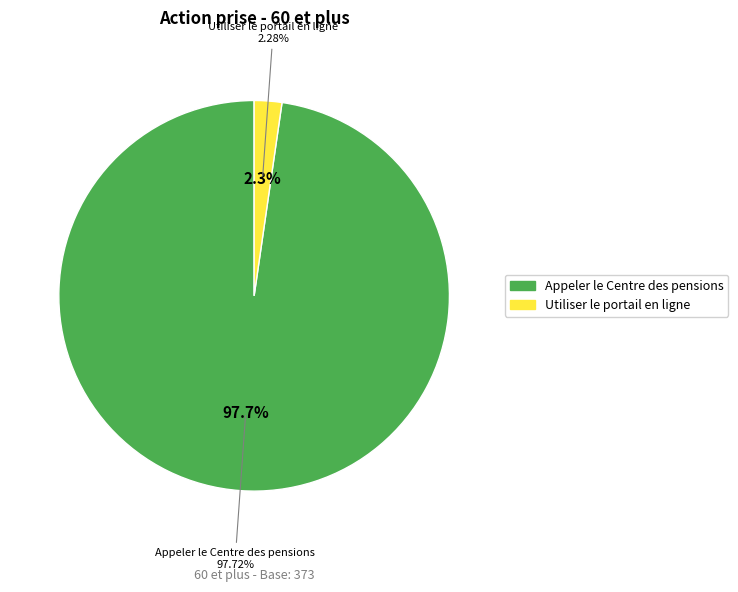

What percentage is NOT represented by (1) Appeler le Centre des pensions du gouvernement du Canada?

2.3%